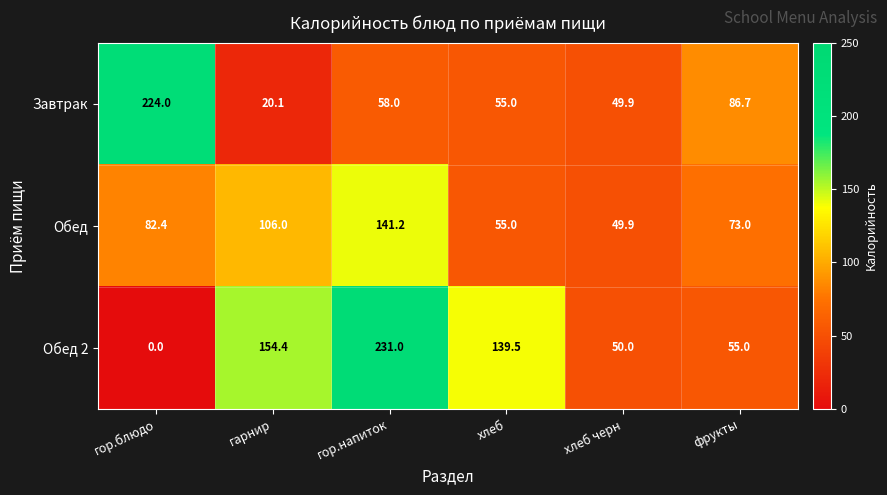

List the series in order of their peak value, highest first.

Обед 2, Завтрак, Обед